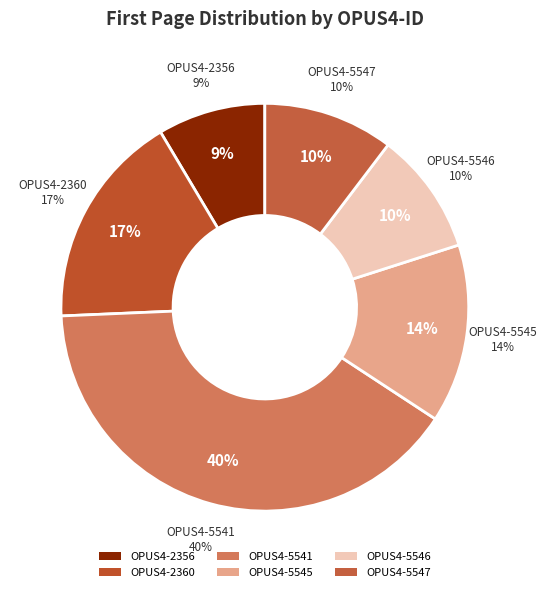

What percentage is the OPUS4-2360 slice, to the nearest percent?

17%